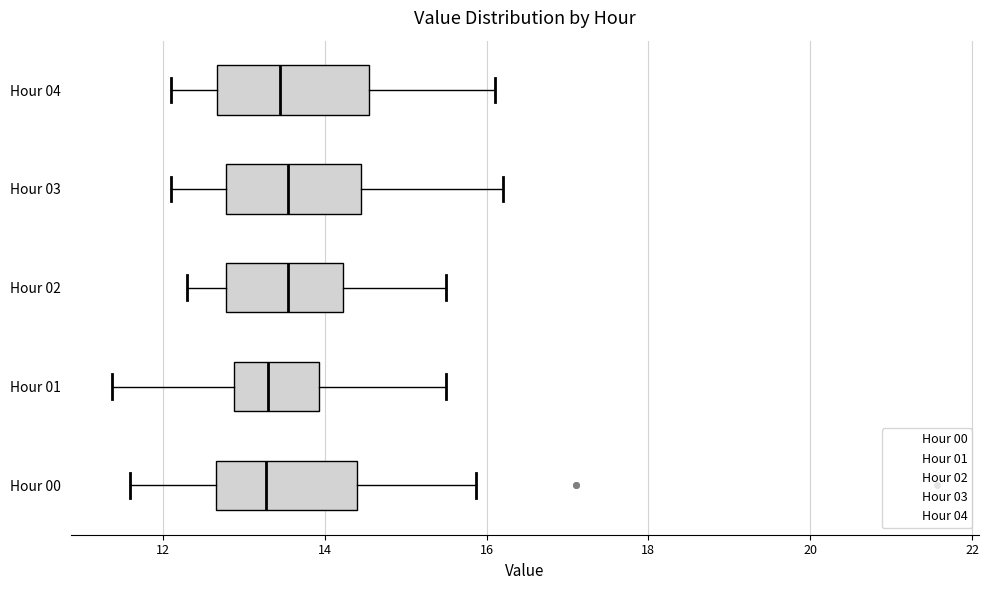

Reading bottom to top, transcribe this box plot: for each box, give where its median line is, the range the box spans, and where its two whiskers end, as read against the x-axis. The values are not printed on the chart, so give them approximately, as read against the axis.

Hour 00: median 13.2, box 12.6 to 14.4, whiskers 11.6 to 15.8
Hour 01: median 13.4, box 12.8 to 14.0, whiskers 11.4 to 15.6
Hour 02: median 13.6, box 12.8 to 14.2, whiskers 12.4 to 15.6
Hour 03: median 13.6, box 12.8 to 14.4, whiskers 12.2 to 16.2
Hour 04: median 13.4, box 12.6 to 14.6, whiskers 12.2 to 16.2